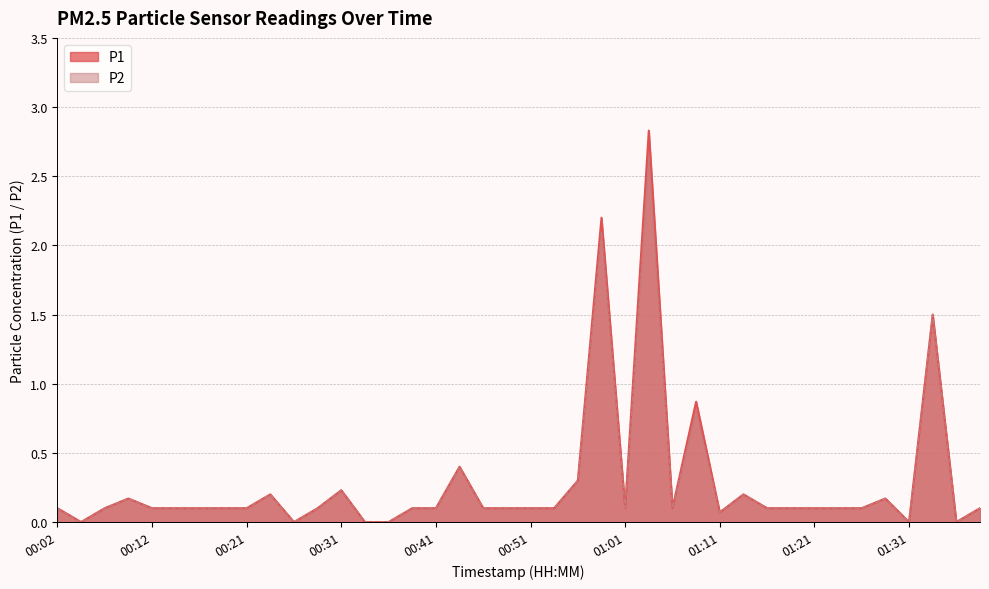

How many positive values does the P1 series have?

34